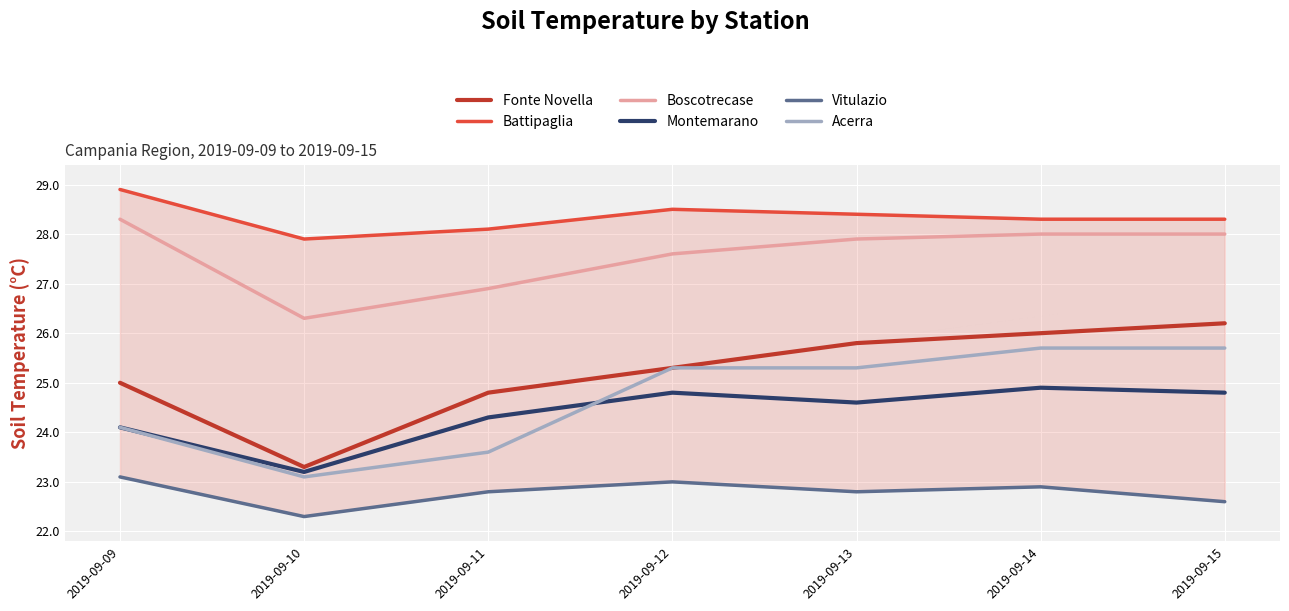

What is the value of the Battipaglia point at the 3rd from the left?

28.1